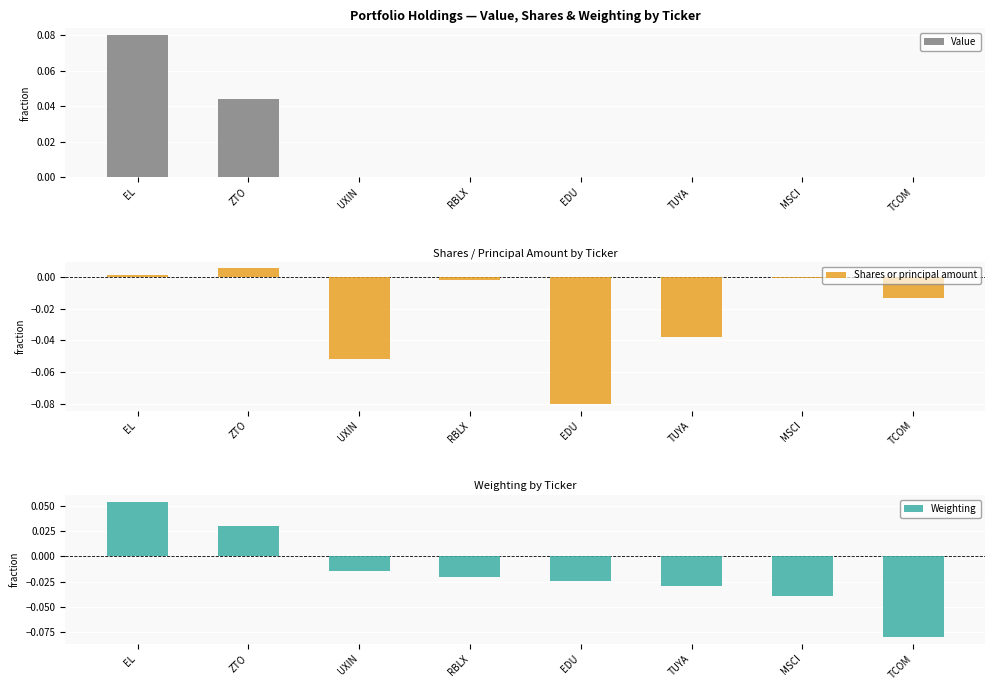

Count the Value values in the range 0 to 1.

8